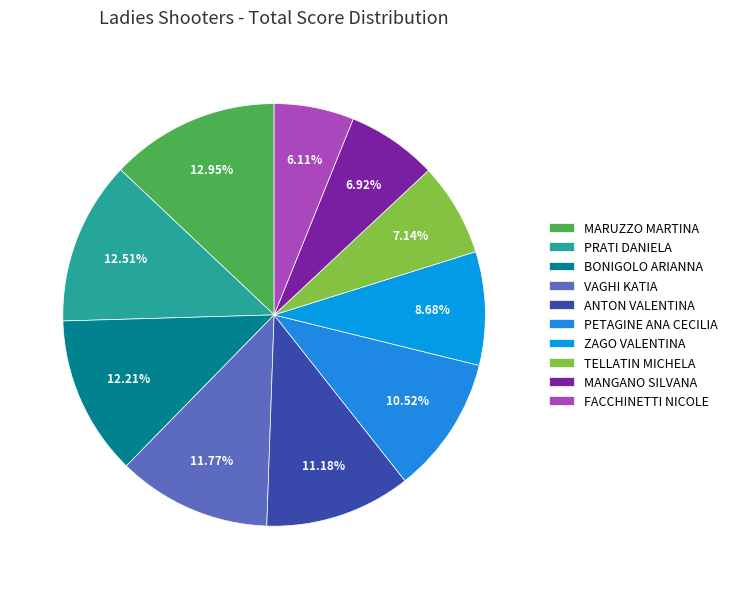

Rank the categories by value from lowest to highest.

FACCHINETTI NICOLE, MANGANO SILVANA, TELLATIN MICHELA, ZAGO VALENTINA, PETAGINE ANA CECILIA, ANTON VALENTINA, VAGHI KATIA, BONIGOLO ARIANNA, PRATI DANIELA, MARUZZO MARTINA